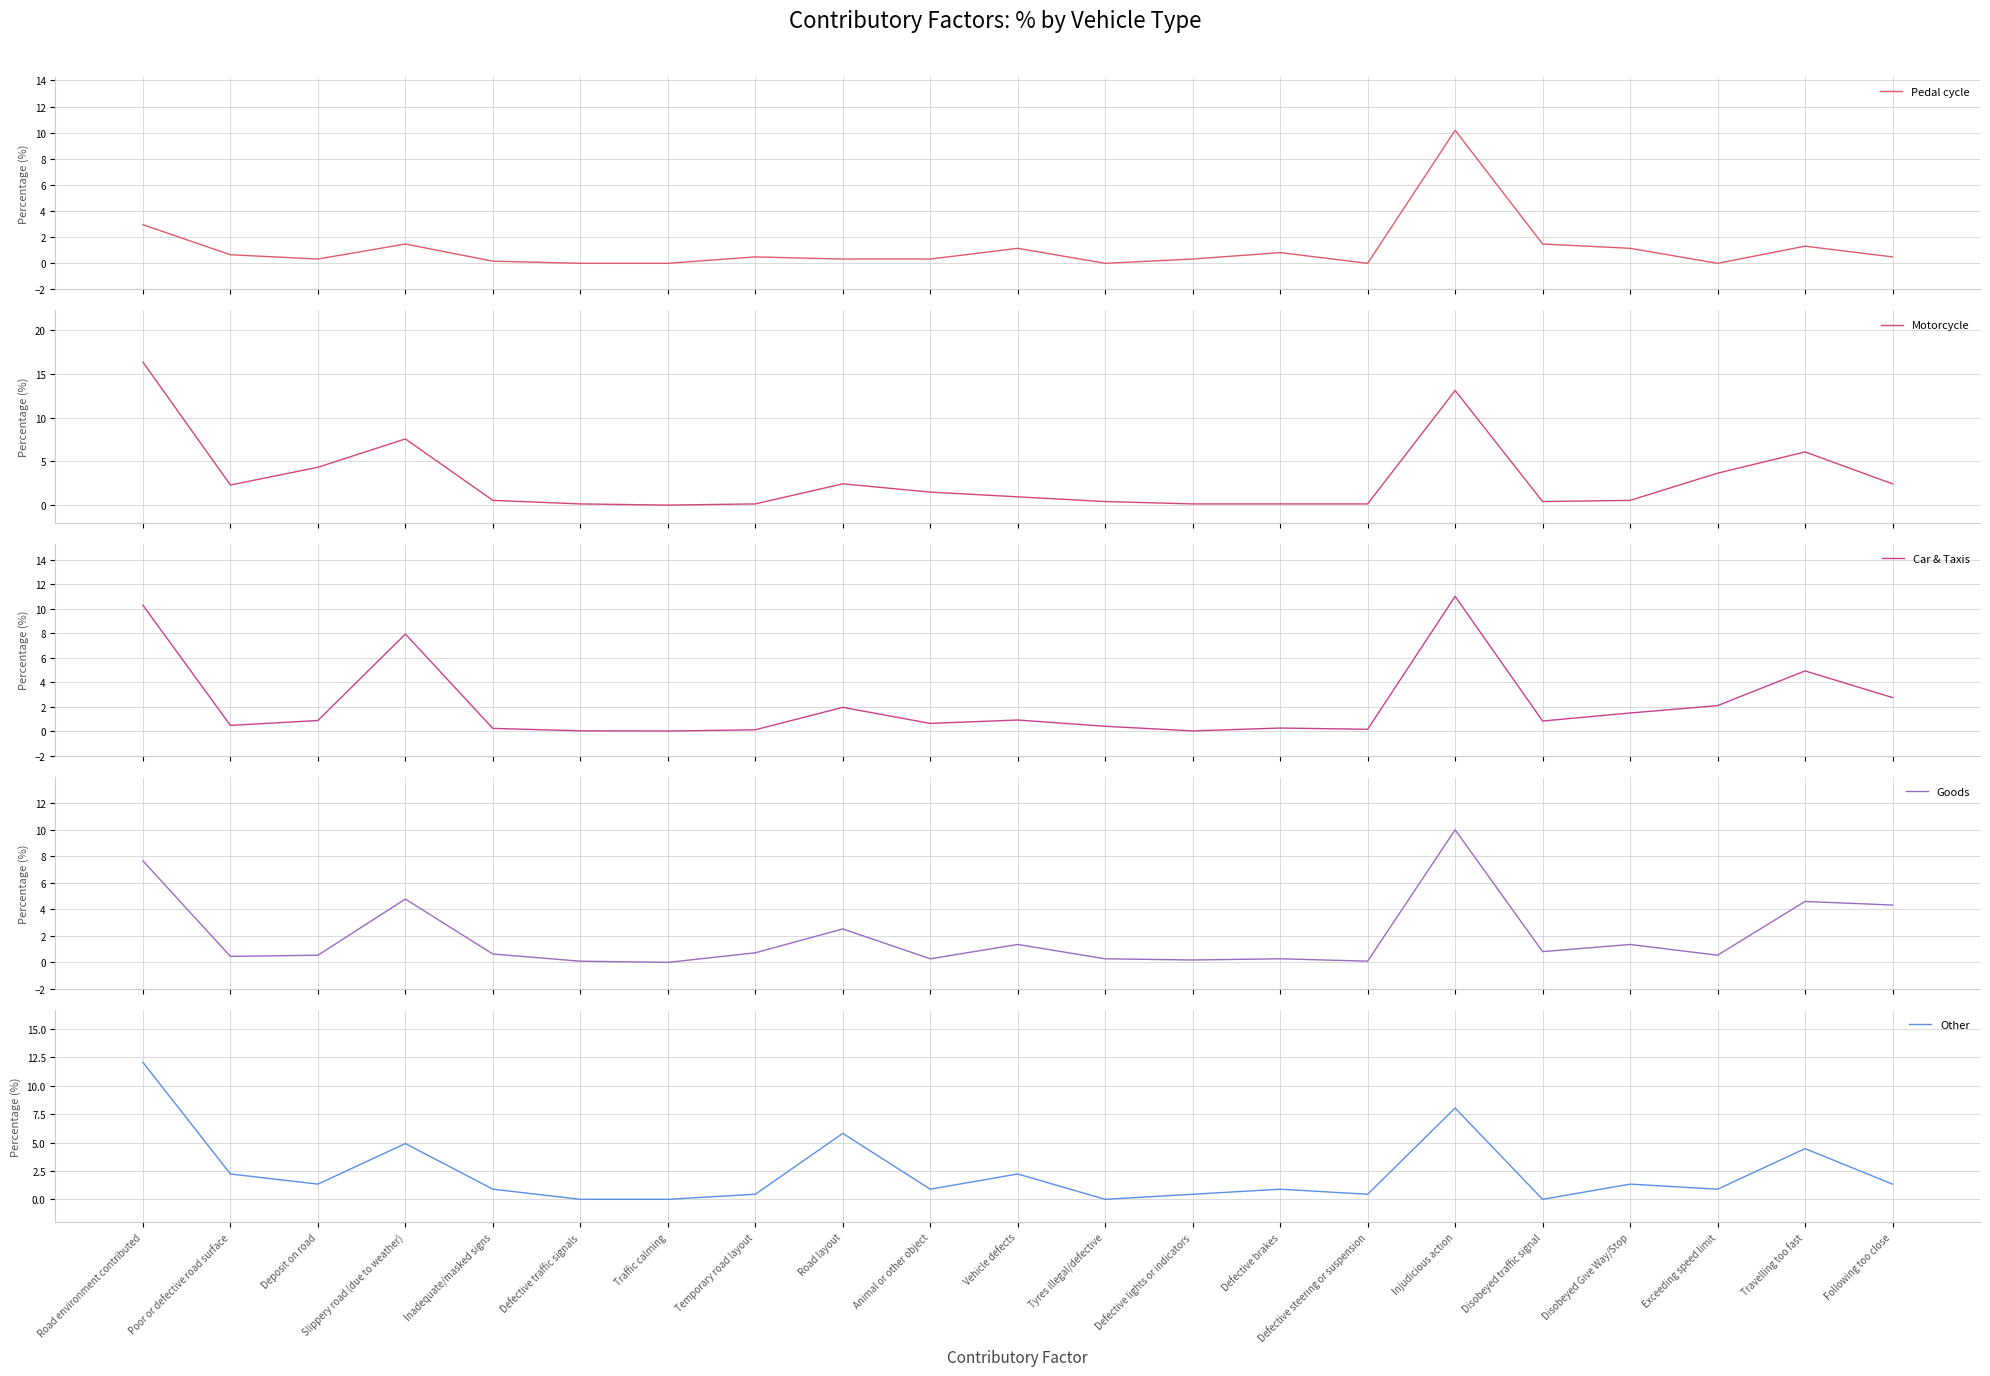

Which series has the widest spread of values?

Motorcycle